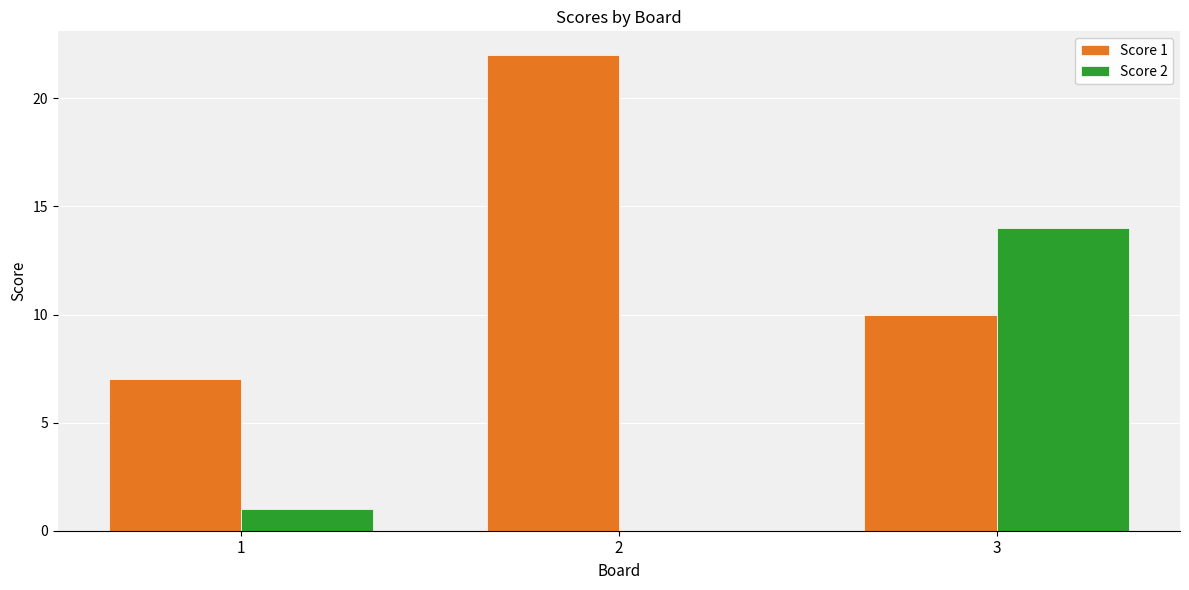

Is the value of Score 1 at 2 greater than the value of Score 2 at 1?

Yes